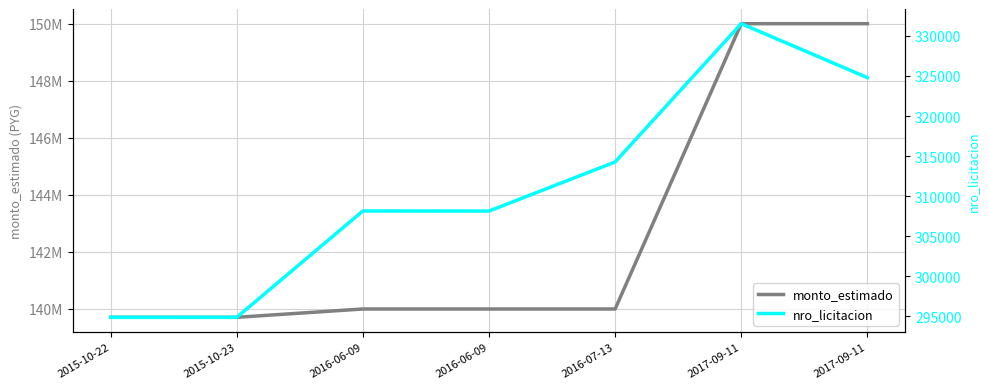

True or false: monto_estimado and nro_licitacion cross at least once.

False